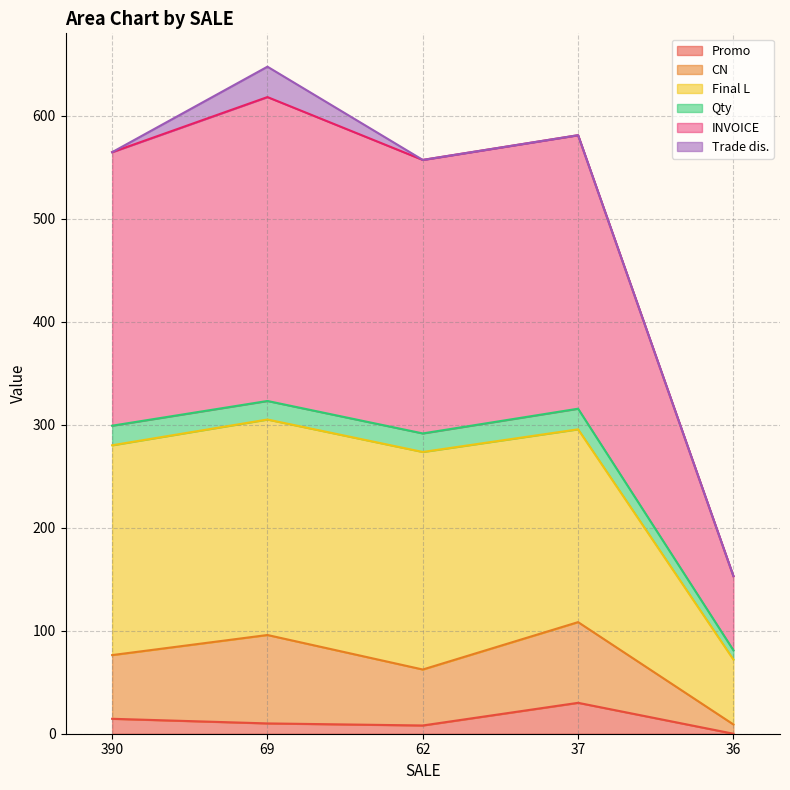

True or false: Promo and Final L cross at least once.

False